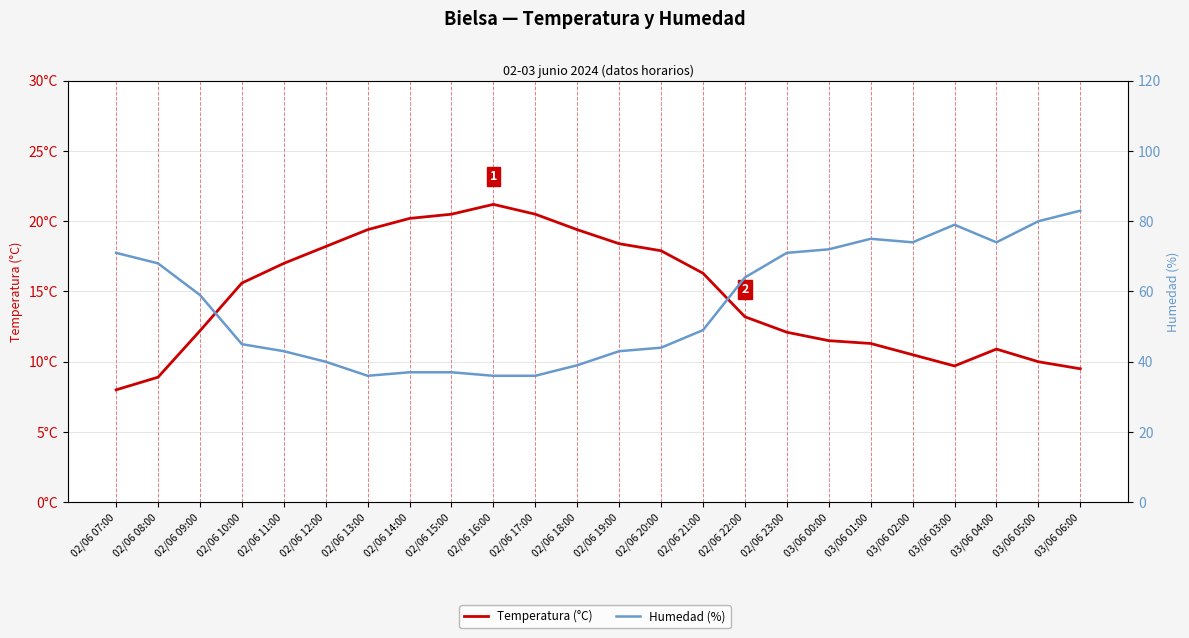

True or false: Humedad (%) and Temperatura (°C) cross at least once.

False